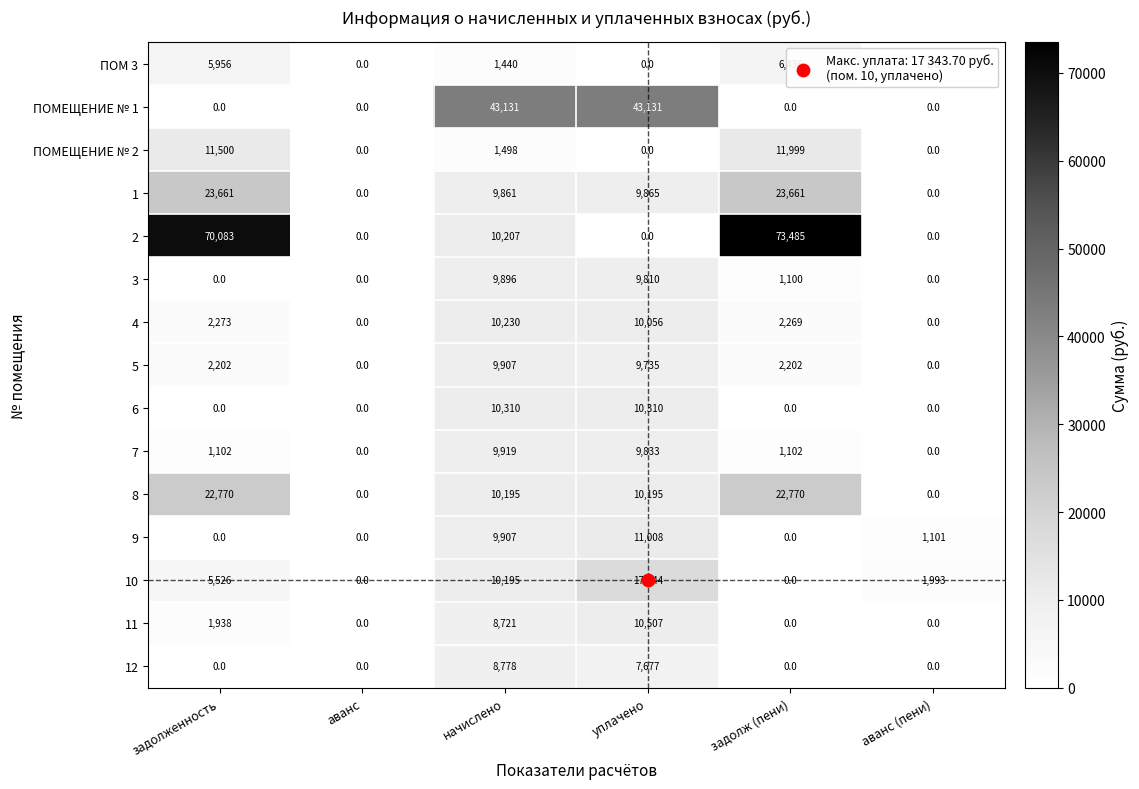

What is the difference between the maximum and second lowest values in the 9 series?

11008